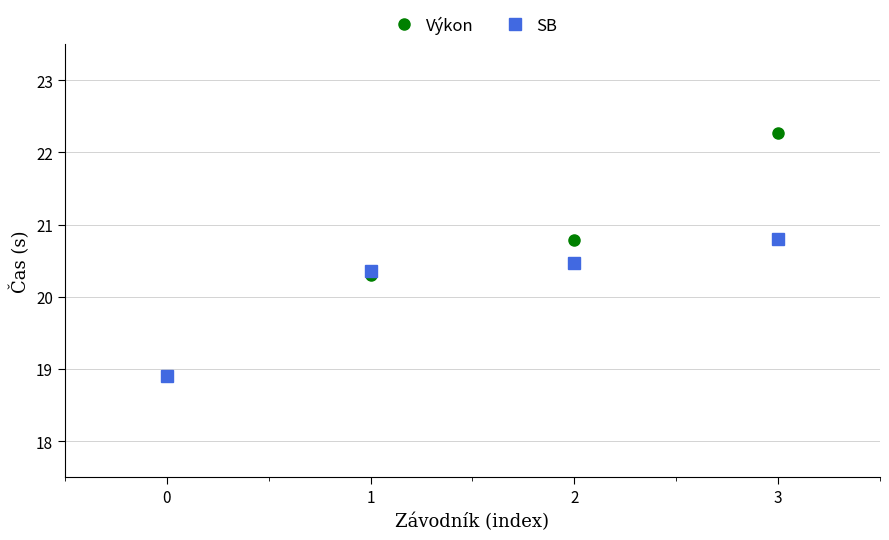

How many values in the SB series are below 20?

1